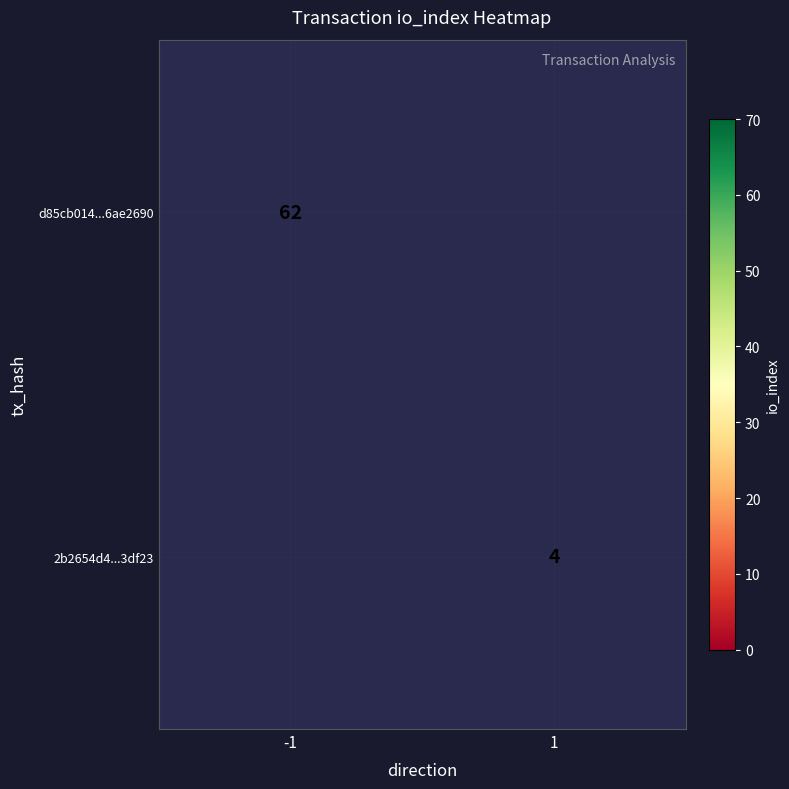

Is it true that 2b2654d4...3df23 equals 2 at 1?

False